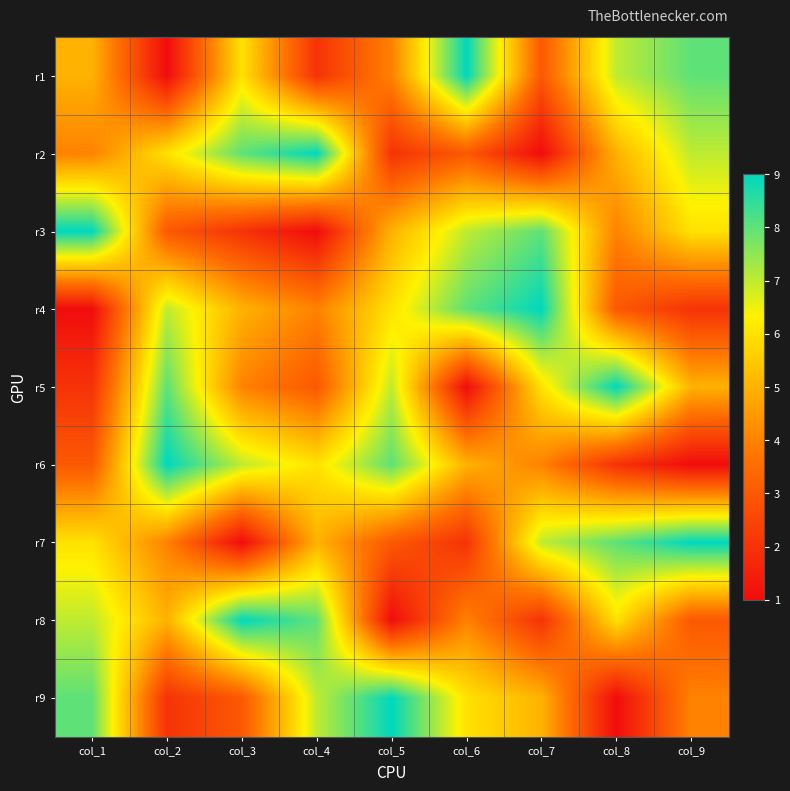

Which label corresponds to the smallest value in the chart?

col_2